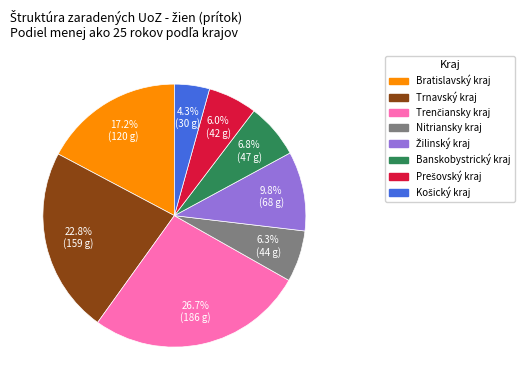

What percentage do Bratislavský kraj and Banskobystrický kraj together represent?

24.0%